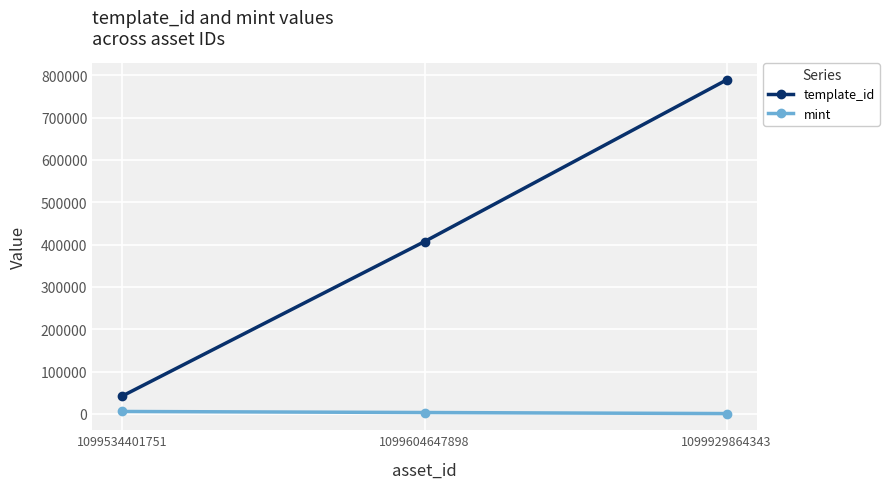

What is the value of the mint point at the 3rd from the left?

747